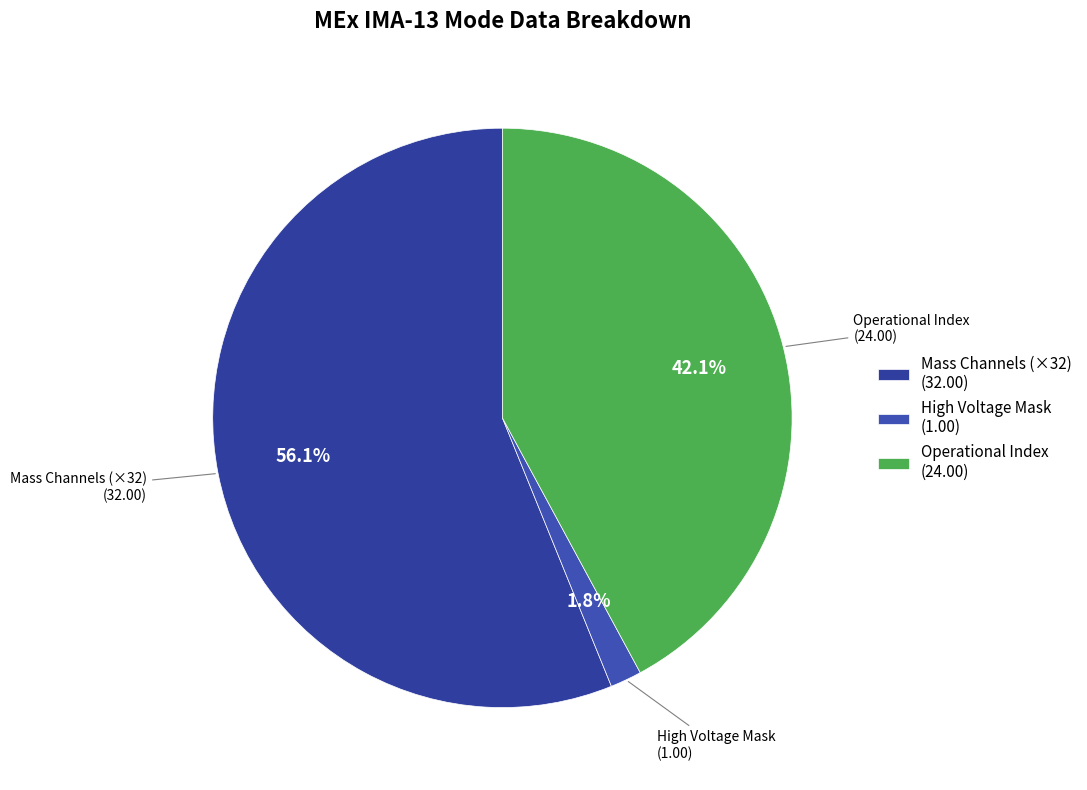

Which category has the smallest portion of the pie?

High Voltage Mask (1.00)